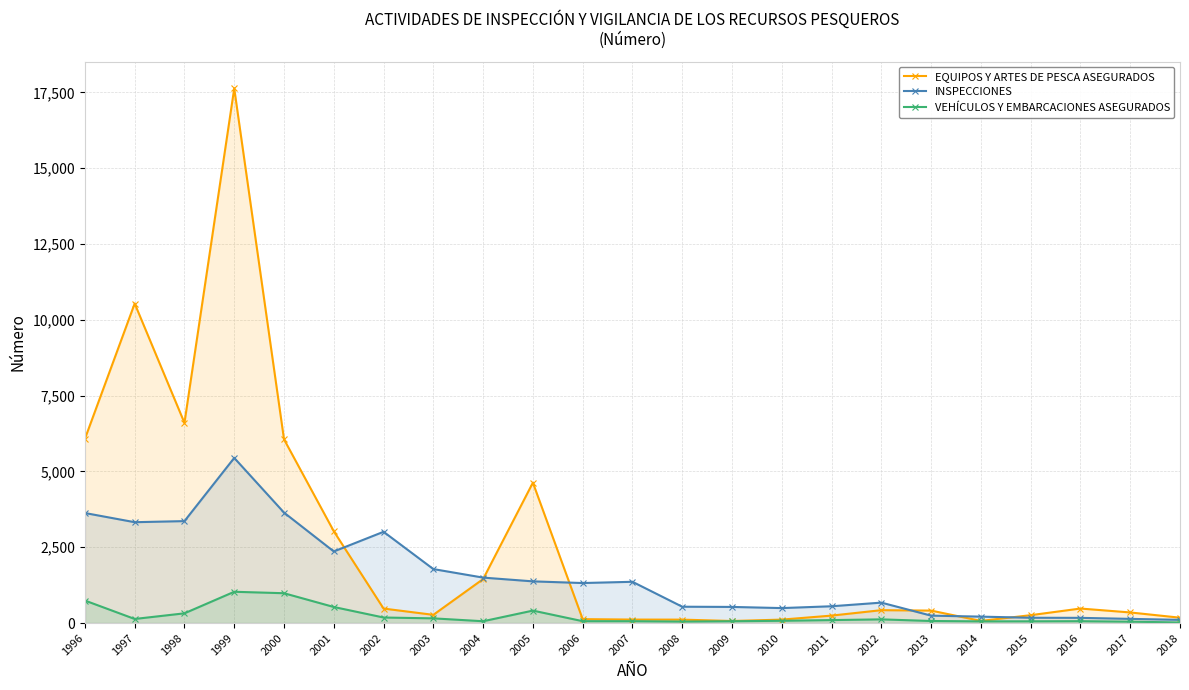

What is the value of the VEHÍCULOS Y EMBARCACIONES ASEGURADOS point at the 1st from the left?

743